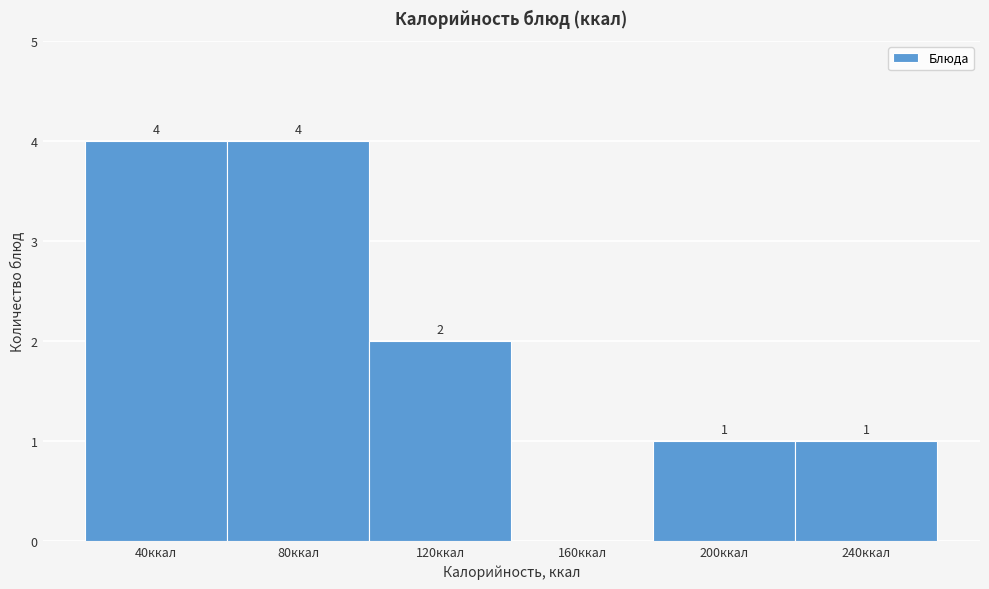

Reading right to left, list all the values displayed in this chart.

240ккал=1	200ккал=1	160ккал=0	120ккал=2	80ккал=4	40ккал=4